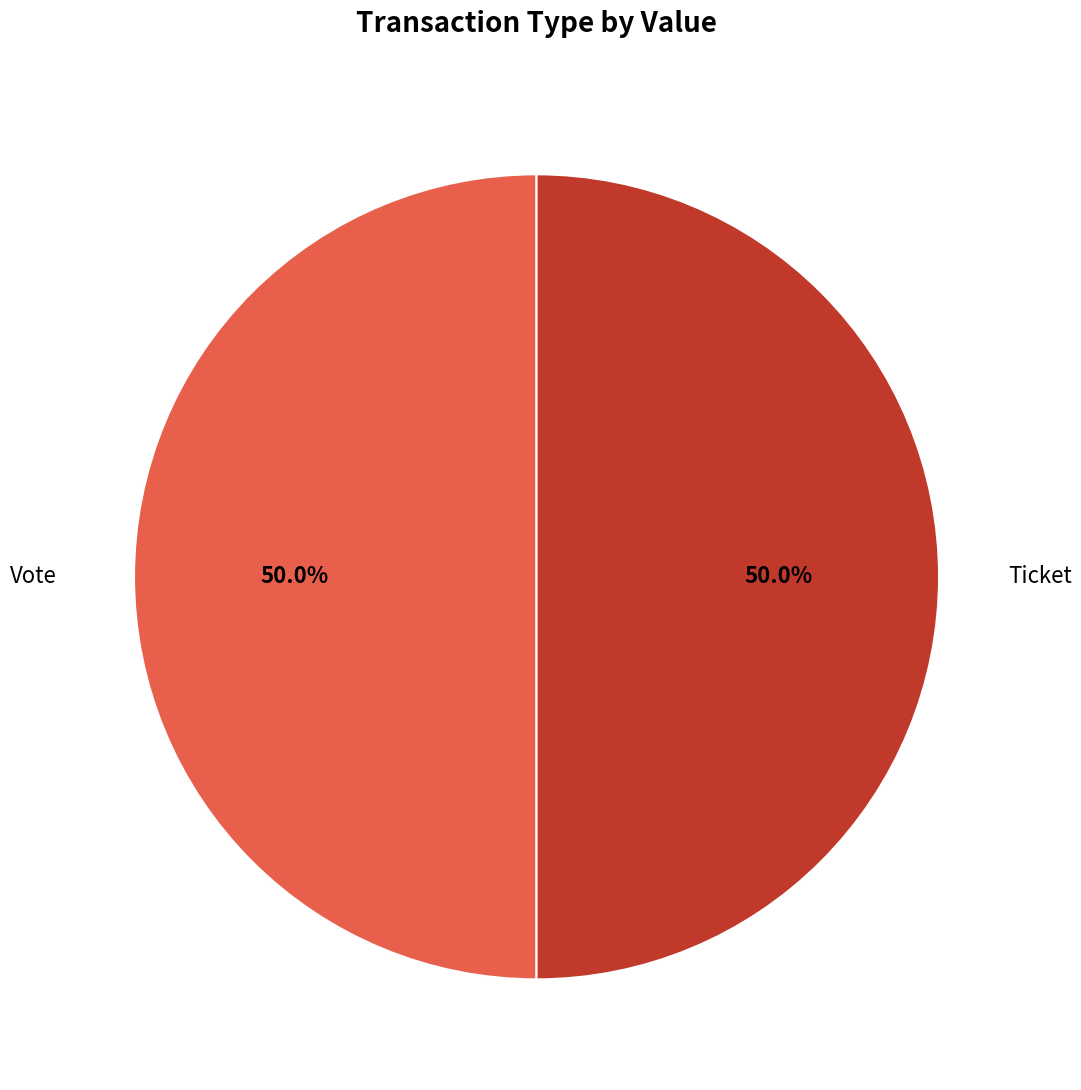

What percentage is NOT represented by Ticket?

50.0%